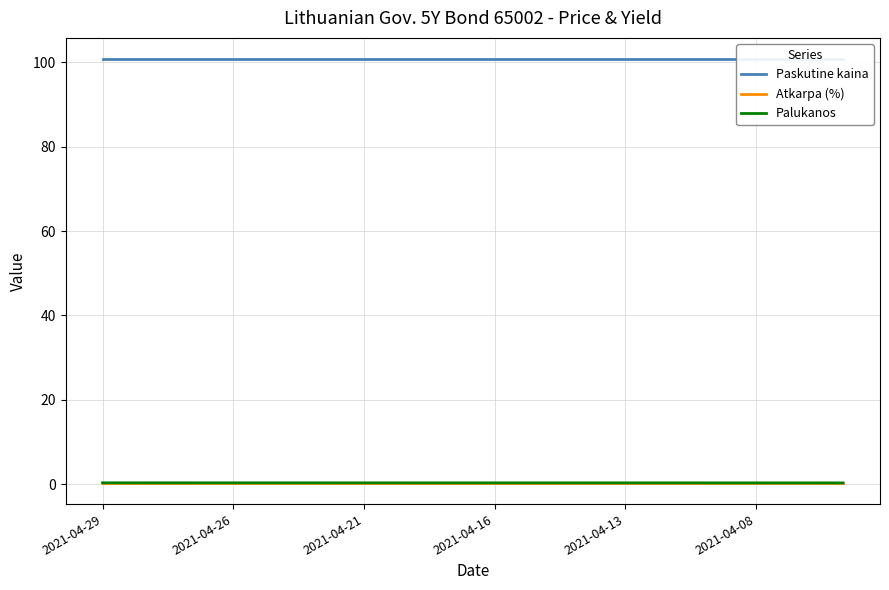

True or false: Paskutine kaina and Palukanos intersect in this chart.

False